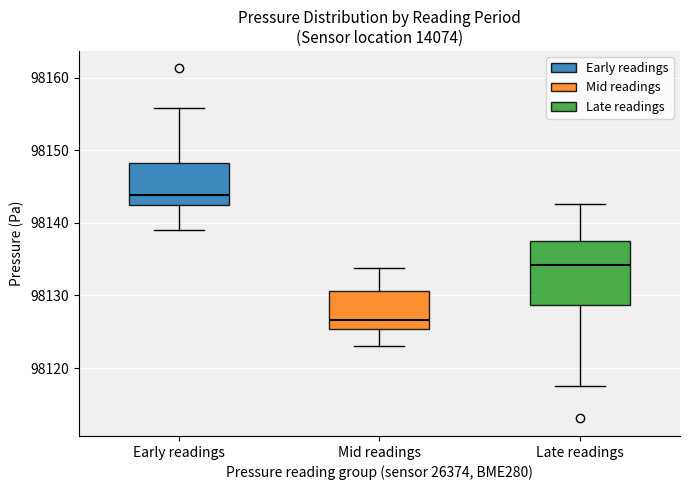

Where does the lower whisker of the box for Mid readings end on the y-axis? The values are not printed on the chart, so give them approximately, as read against the axis.

98123